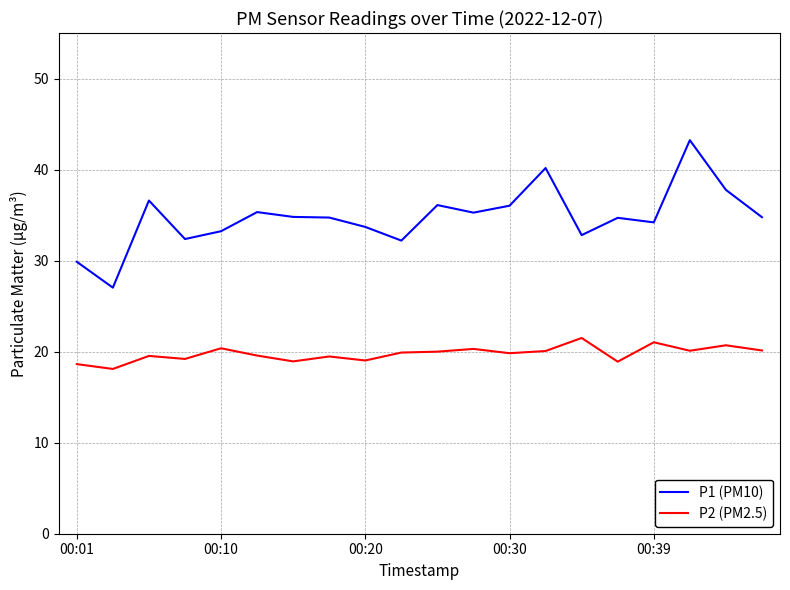

What is the minimum value for P1 (PM10)?

27.0